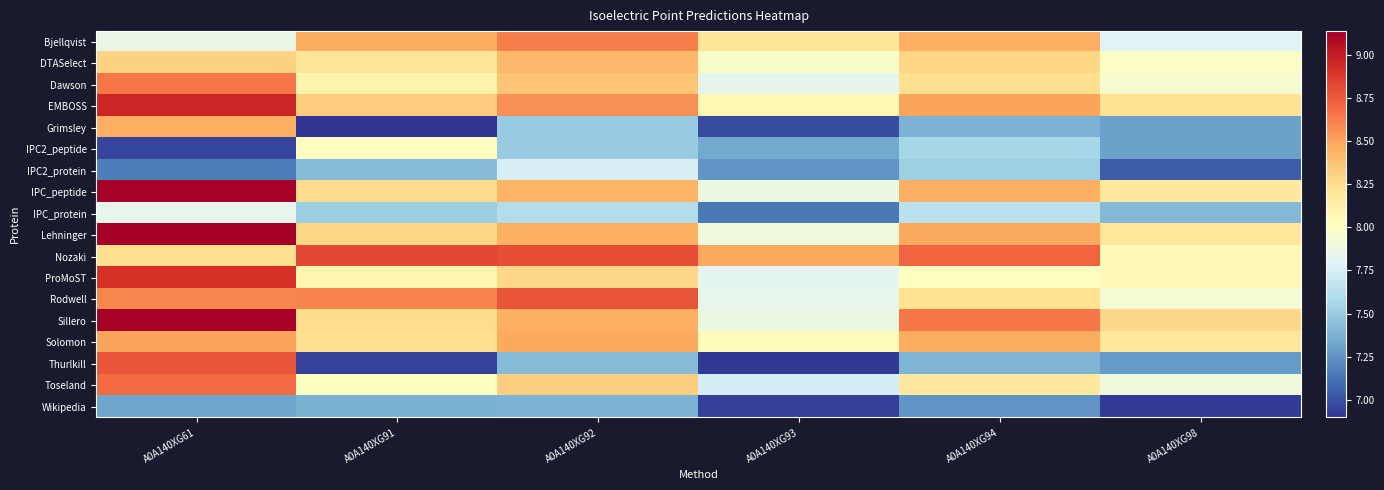

Reading left to right, what are all the values shown in this chart?

Bjellqvist: A0A140XG61=7.9	A0A140XG91=8.5	A0A140XG92=8.6	A0A140XG93=8.2	A0A140XG94=8.4	A0A140XG98=7.8
DTASelect: A0A140XG61=8.3	A0A140XG91=8.2	A0A140XG92=8.4	A0A140XG93=8.0	A0A140XG94=8.3	A0A140XG98=8.0
Dawson: A0A140XG61=8.7	A0A140XG91=8.1	A0A140XG92=8.4	A0A140XG93=7.8	A0A140XG94=8.2	A0A140XG98=8.0
EMBOSS: A0A140XG61=9.0	A0A140XG91=8.3	A0A140XG92=8.6	A0A140XG93=8.1	A0A140XG94=8.5	A0A140XG98=8.2
Grimsley: A0A140XG61=8.4	A0A140XG91=6.9	A0A140XG92=7.5	A0A140XG93=7.0	A0A140XG94=7.4	A0A140XG98=7.3
IPC2_peptide: A0A140XG61=7.0	A0A140XG91=8.0	A0A140XG92=7.5	A0A140XG93=7.3	A0A140XG94=7.6	A0A140XG98=7.3
IPC2_protein: A0A140XG61=7.2	A0A140XG91=7.4	A0A140XG92=7.8	A0A140XG93=7.2	A0A140XG94=7.5	A0A140XG98=7.0
IPC_peptide: A0A140XG61=9.1	A0A140XG91=8.3	A0A140XG92=8.4	A0A140XG93=7.9	A0A140XG94=8.4	A0A140XG98=8.2
IPC_protein: A0A140XG61=7.8	A0A140XG91=7.5	A0A140XG92=7.6	A0A140XG93=7.1	A0A140XG94=7.6	A0A140XG98=7.4
Lehninger: A0A140XG61=9.1	A0A140XG91=8.3	A0A140XG92=8.4	A0A140XG93=7.9	A0A140XG94=8.5	A0A140XG98=8.2
Nozaki: A0A140XG61=8.2	A0A140XG91=8.8	A0A140XG92=8.8	A0A140XG93=8.5	A0A140XG94=8.7	A0A140XG98=8.1
ProMoST: A0A140XG61=8.9	A0A140XG91=8.1	A0A140XG92=8.3	A0A140XG93=7.8	A0A140XG94=8.0	A0A140XG98=8.1
Rodwell: A0A140XG61=8.6	A0A140XG91=8.6	A0A140XG92=8.8	A0A140XG93=7.8	A0A140XG94=8.2	A0A140XG98=7.9
Sillero: A0A140XG61=9.1	A0A140XG91=8.3	A0A140XG92=8.4	A0A140XG93=7.9	A0A140XG94=8.7	A0A140XG98=8.3
Solomon: A0A140XG61=8.5	A0A140XG91=8.2	A0A140XG92=8.5	A0A140XG93=8.0	A0A140XG94=8.5	A0A140XG98=8.2
Thurlkill: A0A140XG61=8.8	A0A140XG91=6.9	A0A140XG92=7.4	A0A140XG93=6.9	A0A140XG94=7.4	A0A140XG98=7.3
Toseland: A0A140XG61=8.7	A0A140XG91=8.0	A0A140XG92=8.3	A0A140XG93=7.7	A0A140XG94=8.2	A0A140XG98=7.9
Wikipedia: A0A140XG61=7.3	A0A140XG91=7.4	A0A140XG92=7.4	A0A140XG93=6.9	A0A140XG94=7.3	A0A140XG98=6.9